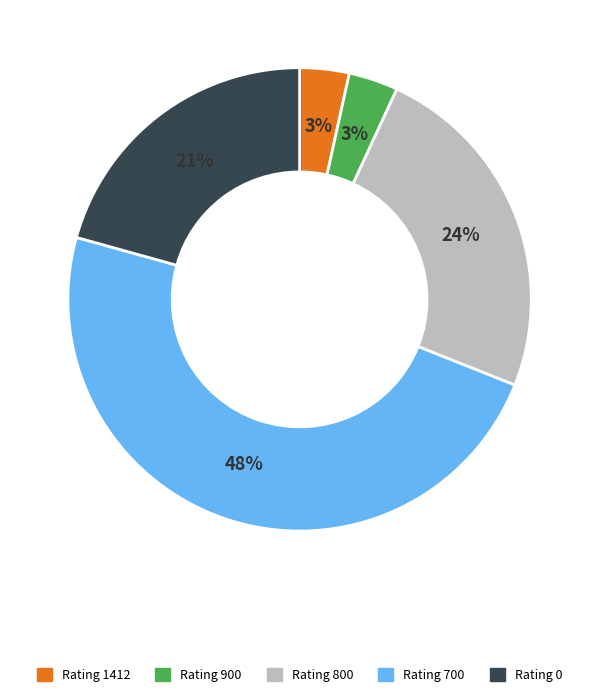

What percentage is the Rating 1412 slice, to the nearest percent?

3%